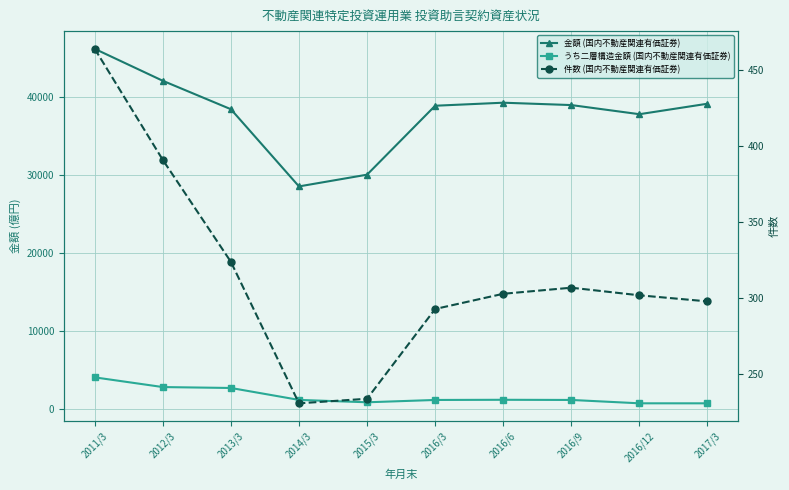

At which category does うち二層構造金額 (国内不動産関連有価証券) reach its first local peak?

2016/6